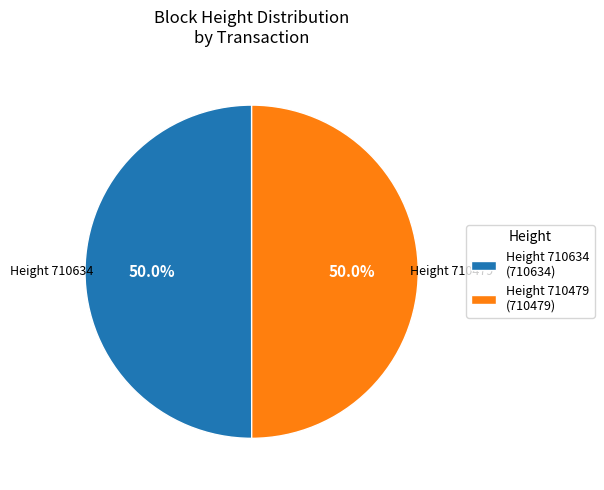

To the nearest percent, what is the average slice percentage?

50%